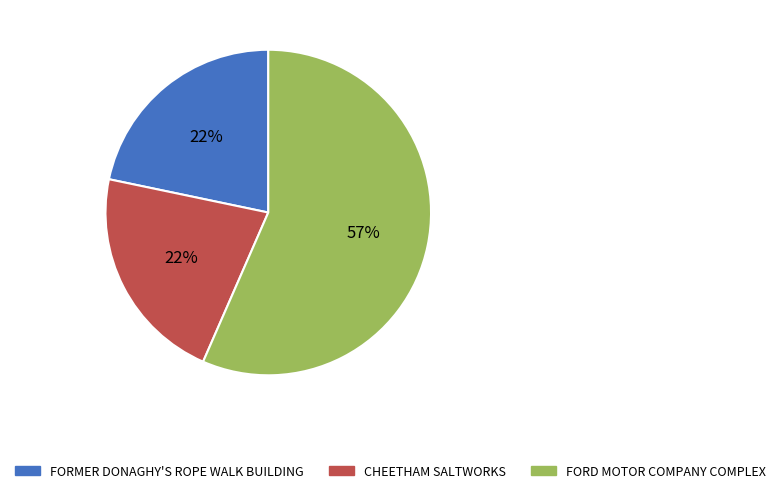

How many segments does this pie chart have?

3